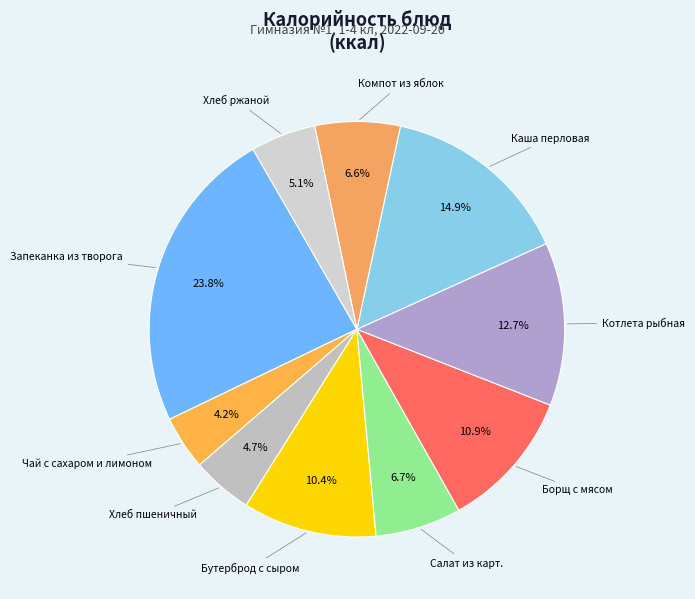

Which slice is the largest?

Запеканка из творога